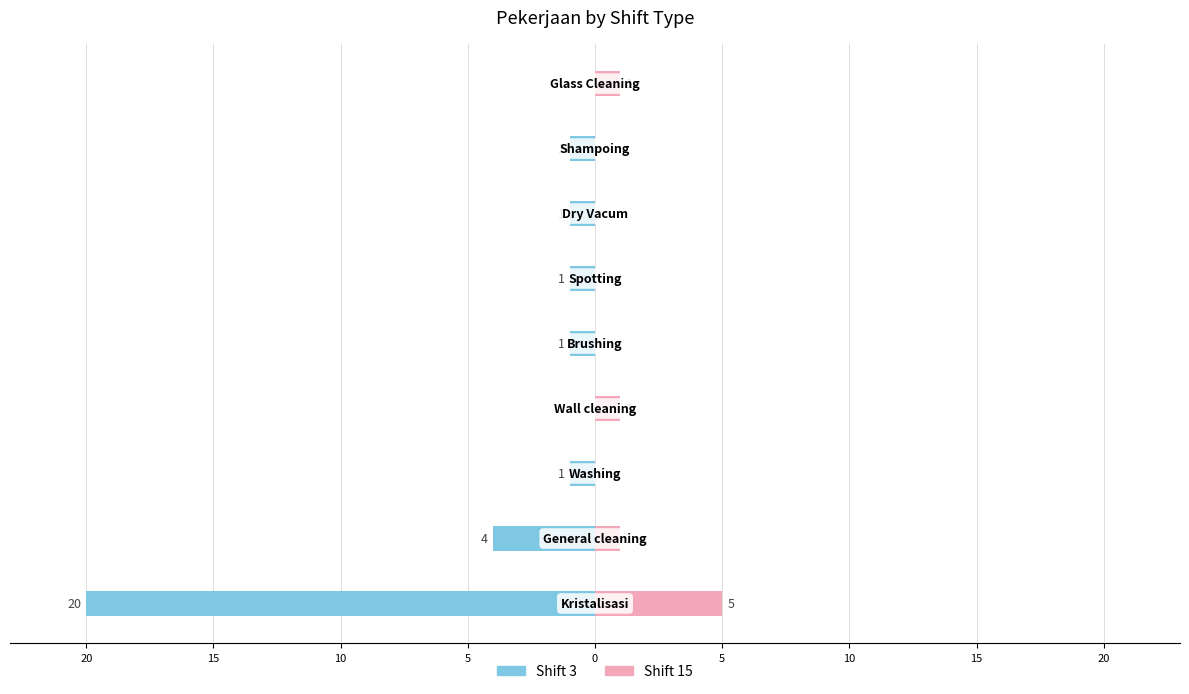

What is the smallest value displayed?

-20